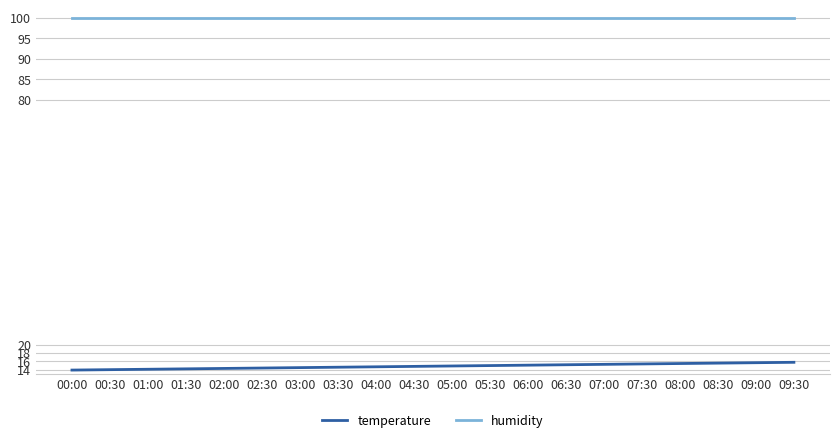

True or false: temperature and humidity intersect in this chart.

False